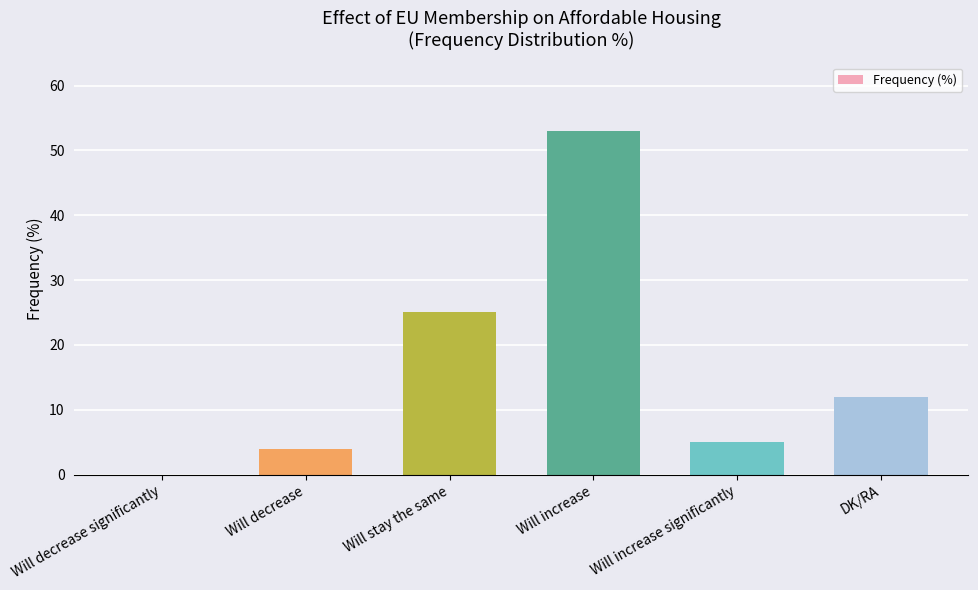

What is the difference between the values at Will decrease and Will increase?

49